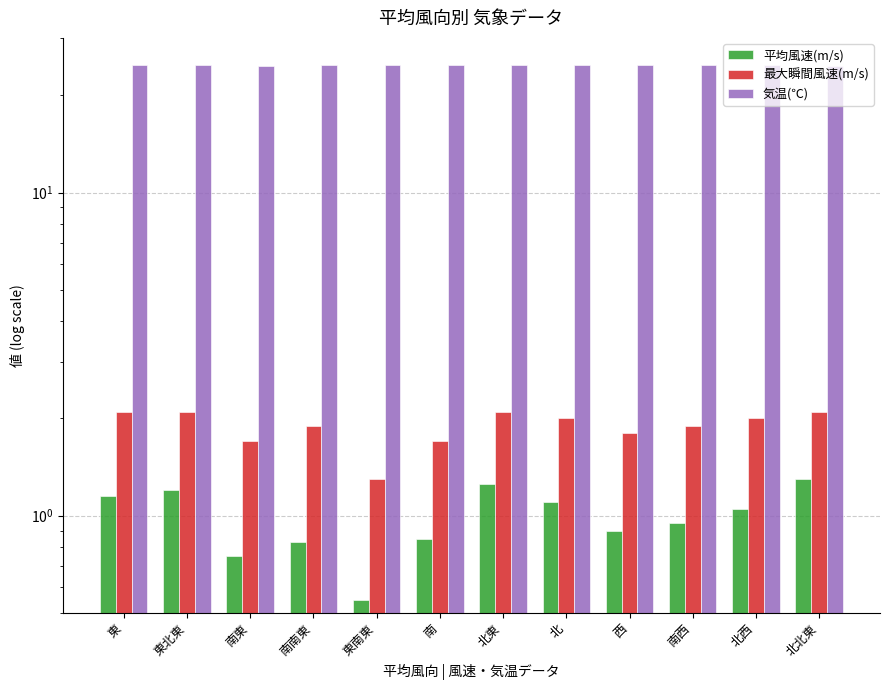

What position from the left is 北東?

7